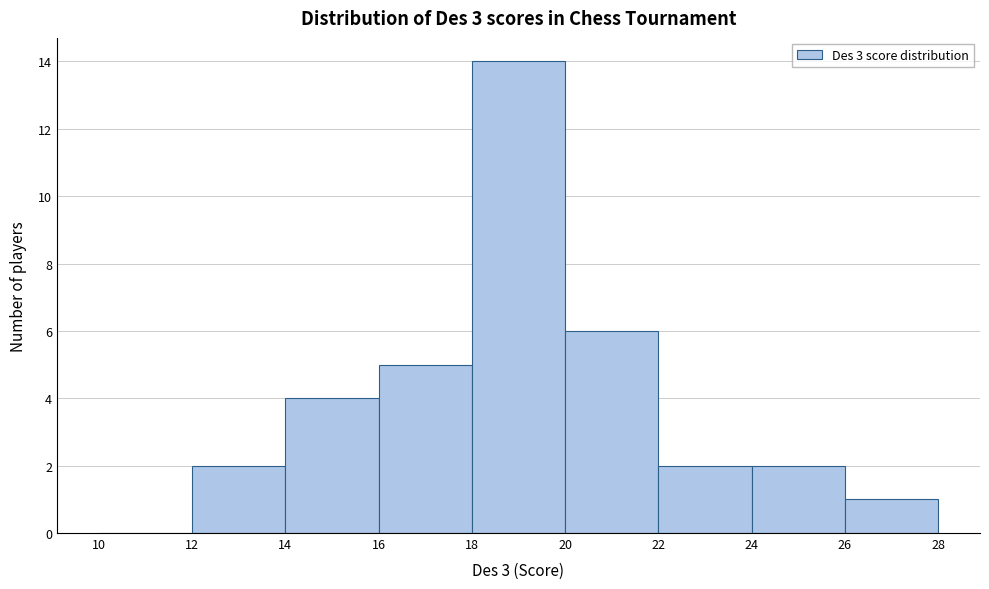

How tall is the bar that spans 14 to 16 on the x-axis? The values are not printed on the chart, so give them approximately, as read against the axis.

4